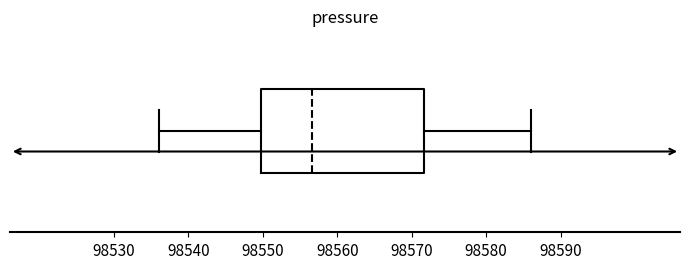

Read this box plot against the x-axis: the position of the median line, the range covered by the box, and the ends of both whiskers. The values are not printed on the chart, so give them approximately, as read against the axis.

median 98557, box 98550 to 98572, whiskers 98536 to 98586